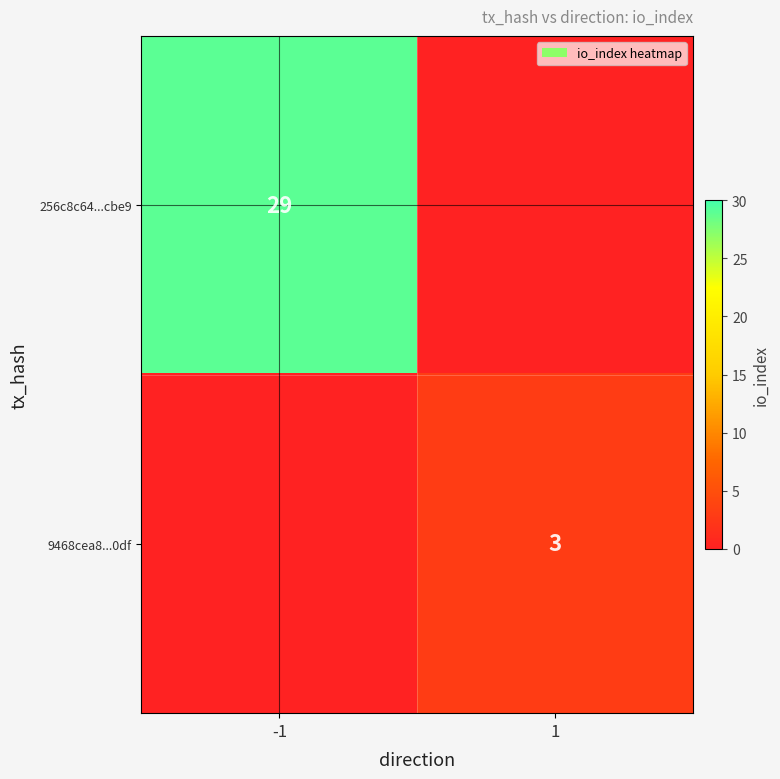

What is the greatest value displayed?

29